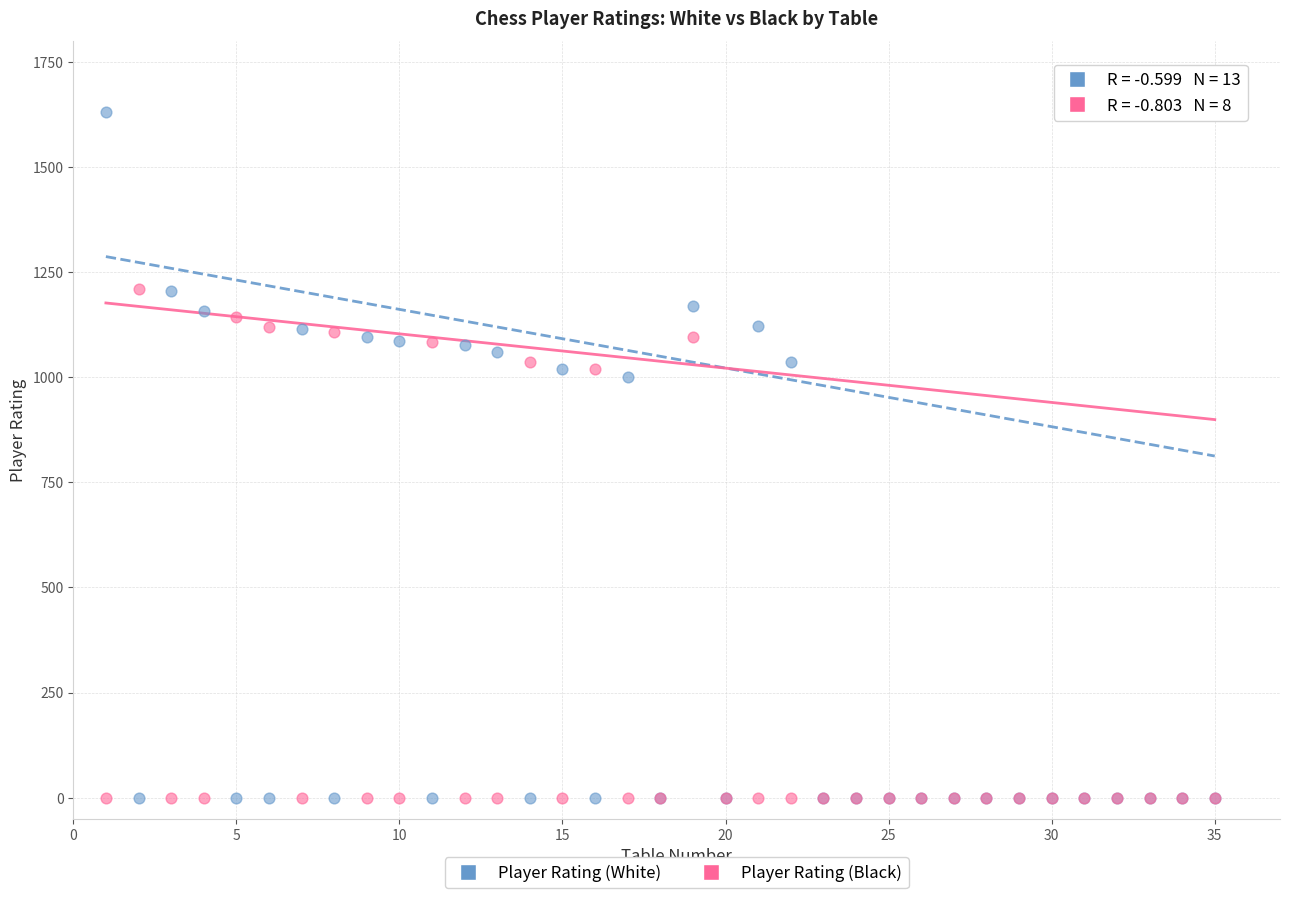

Which series contains the highest Y value?

Player Rating (White)